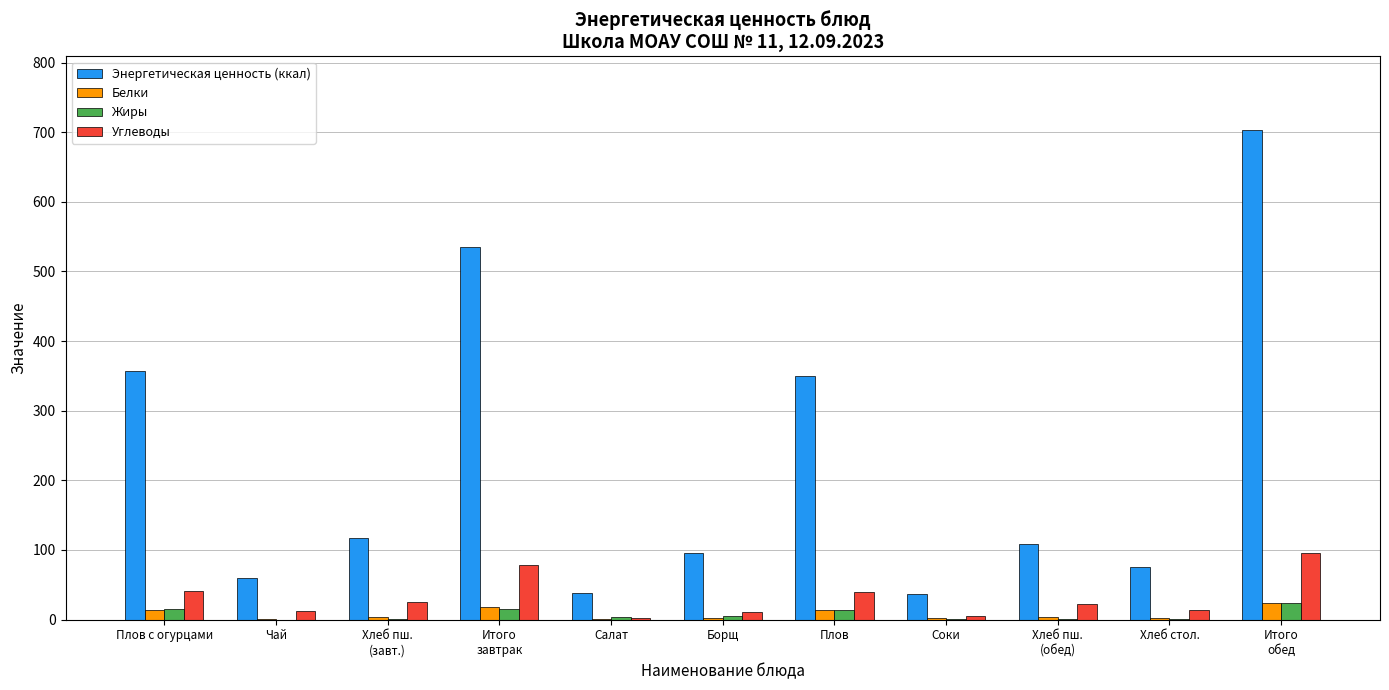

Is it true that Энергетическая ценность (ккал) equals 129.8 at Хлеб стол.?

False